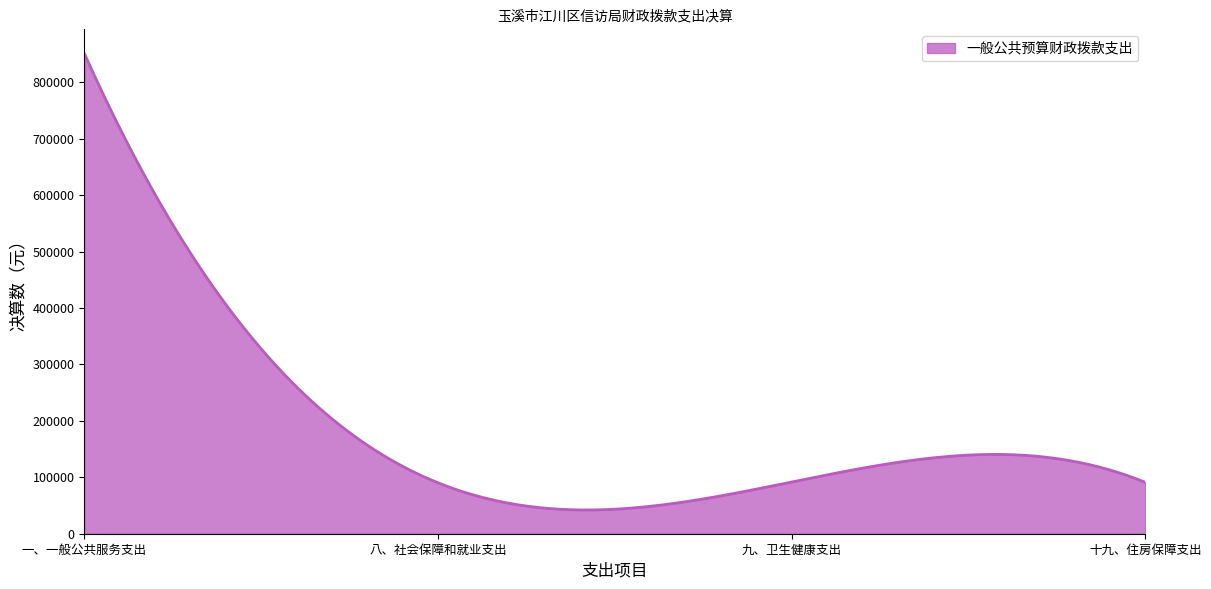

What is the sum of all values?

56106238.9